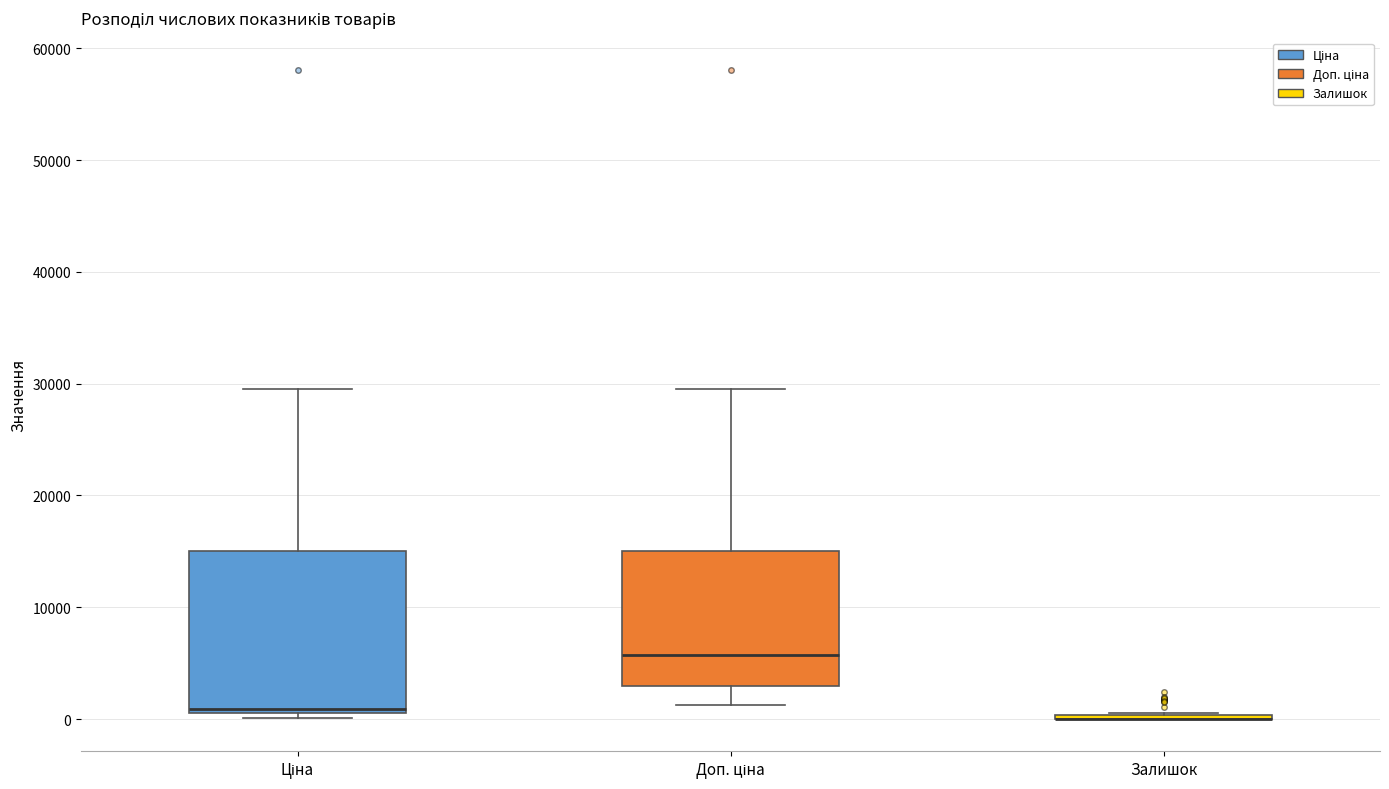

Where is the lower edge of the box for Ціна on the y-axis? The values are not printed on the chart, so give them approximately, as read against the axis.

1000